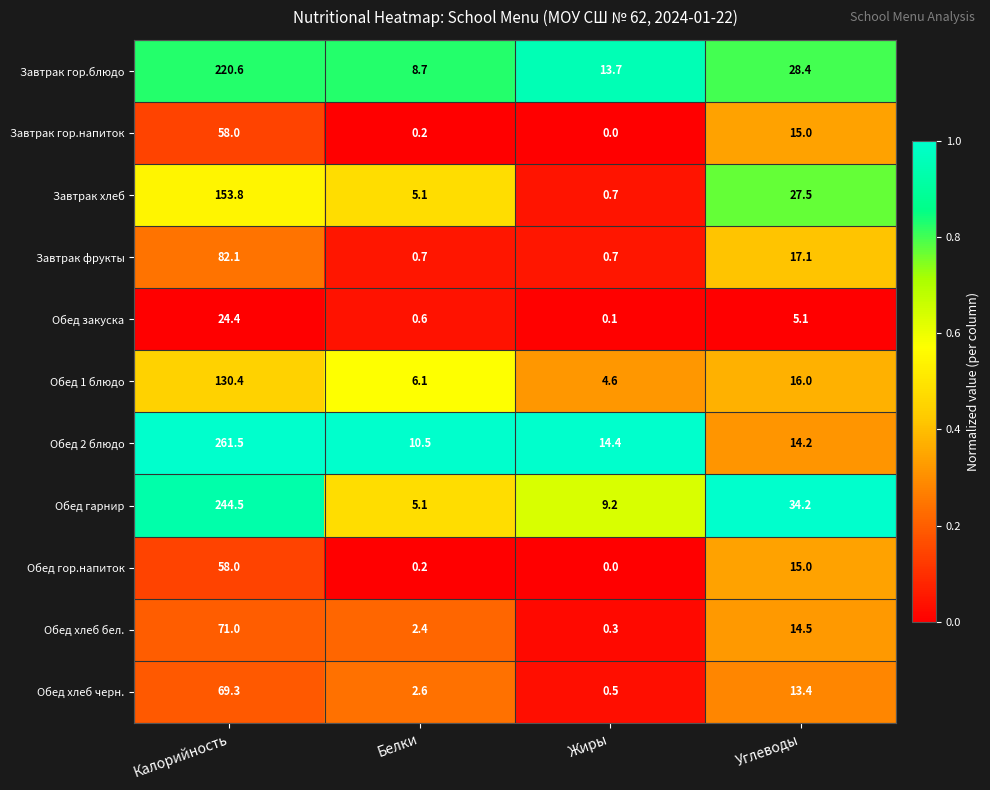

The Обед 1 блюдо series shows 78.3 at Калорийность. True or false?

False